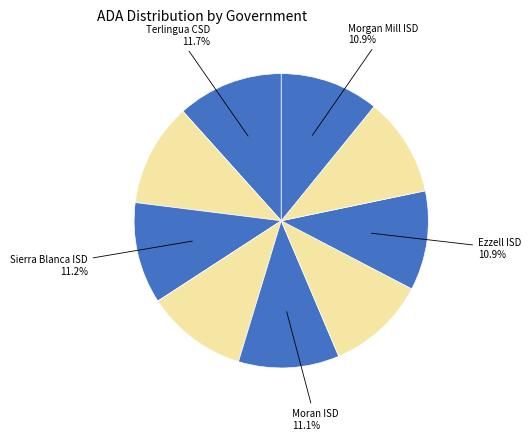

Rank the categories by value from lowest to highest.

Morgan Mill ISD, Pringle-Morse CISD, Ezzell ISD, Guthrie CSD, Moran ISD, Priddy ISD, Sierra Blanca ISD, Hedley ISD, Terlingua CSD